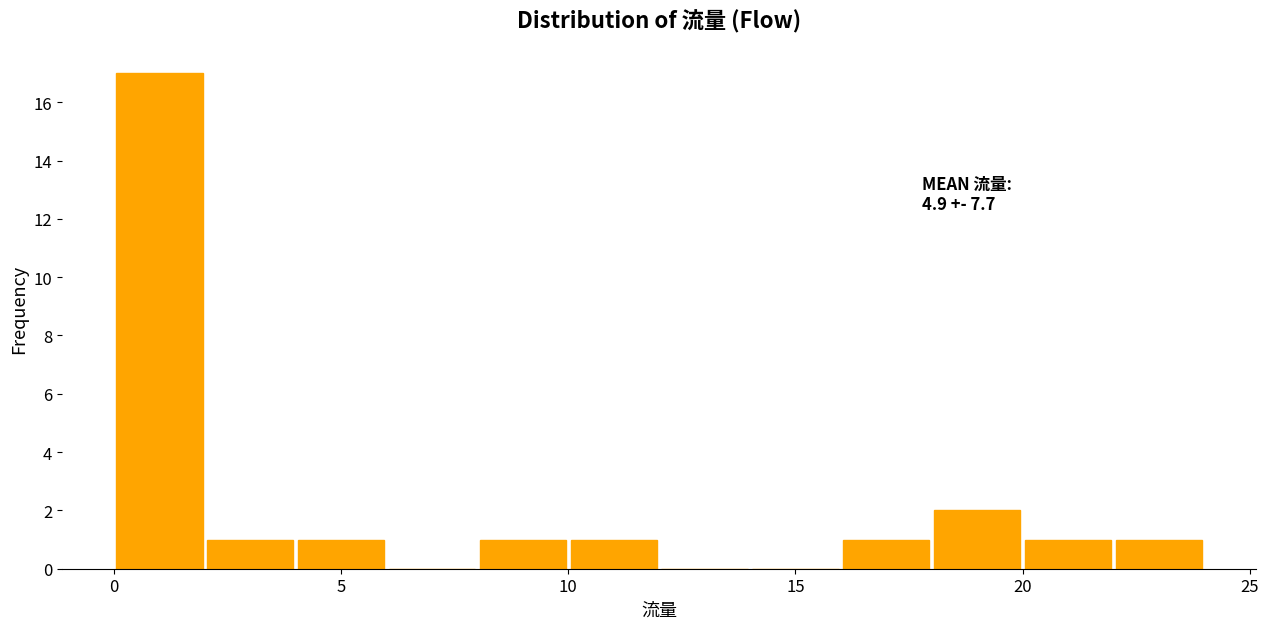

Which range on the x-axis has the tallest bar?

0 to 2